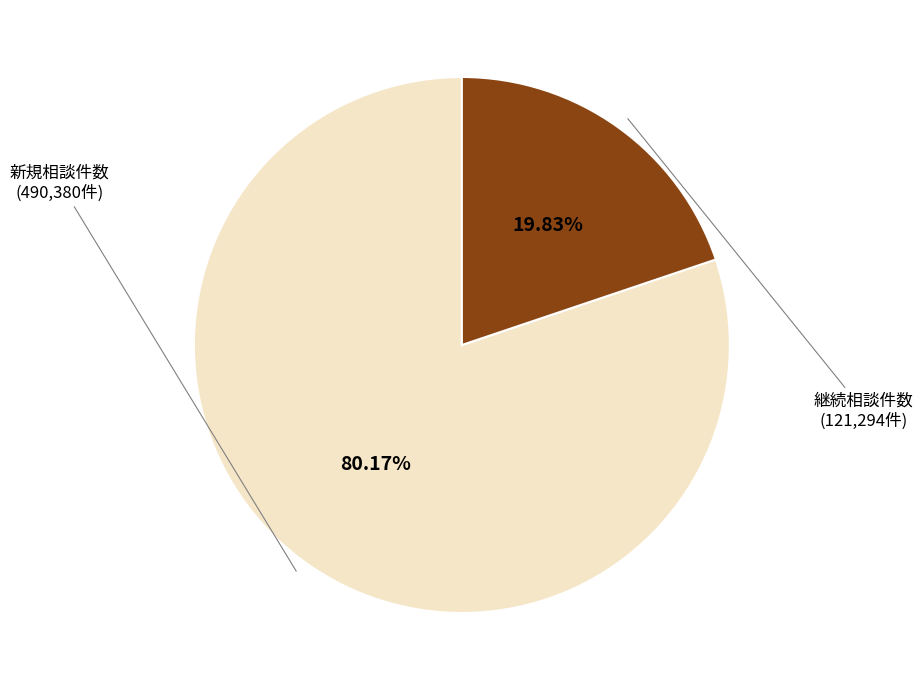

Is there a majority slice in this chart?

Yes